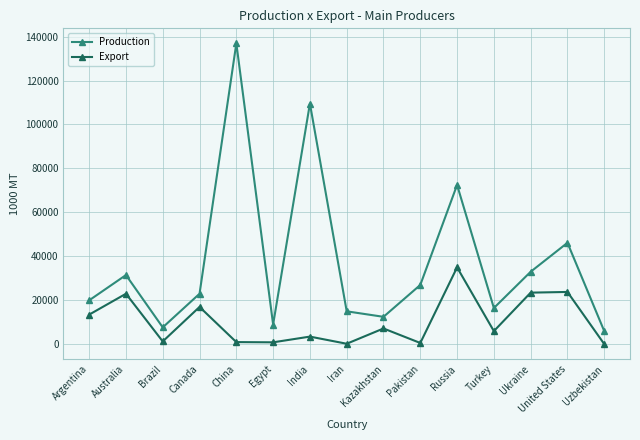

What is the label of the 12th point from the right?

Canada